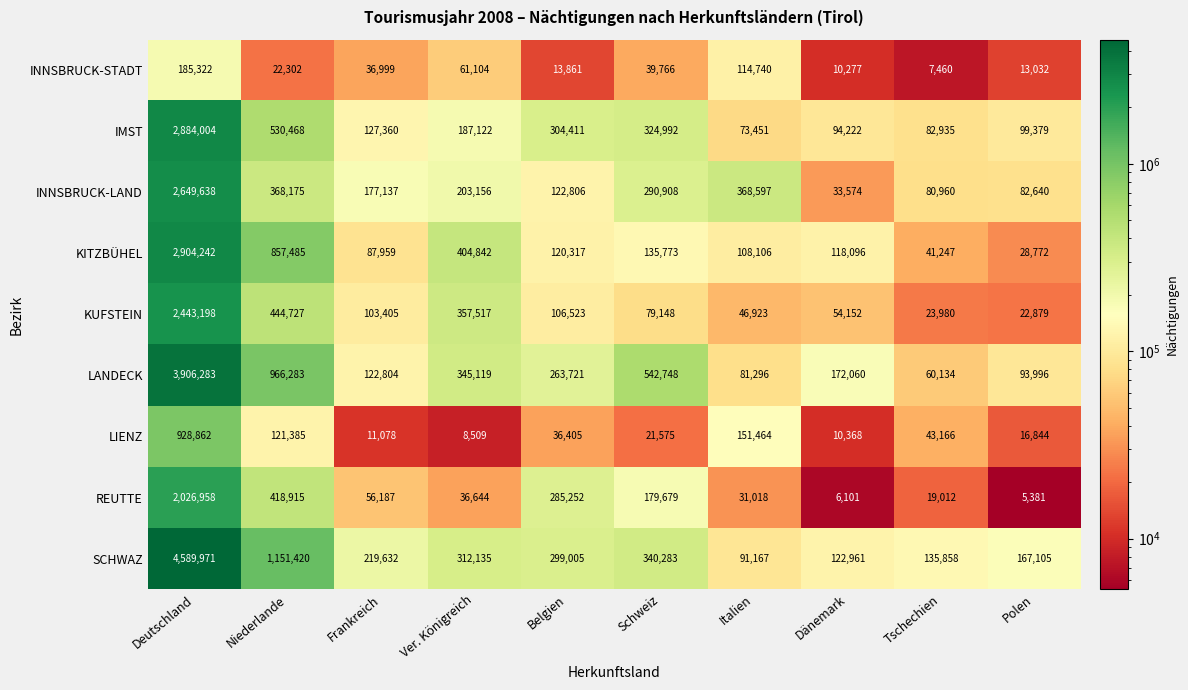

Rank the series by their maximum value, from lowest to highest.

INNSBRUCK-STADT, LIENZ, REUTTE, KUFSTEIN, INNSBRUCK-LAND, IMST, KITZBÜHEL, LANDECK, SCHWAZ